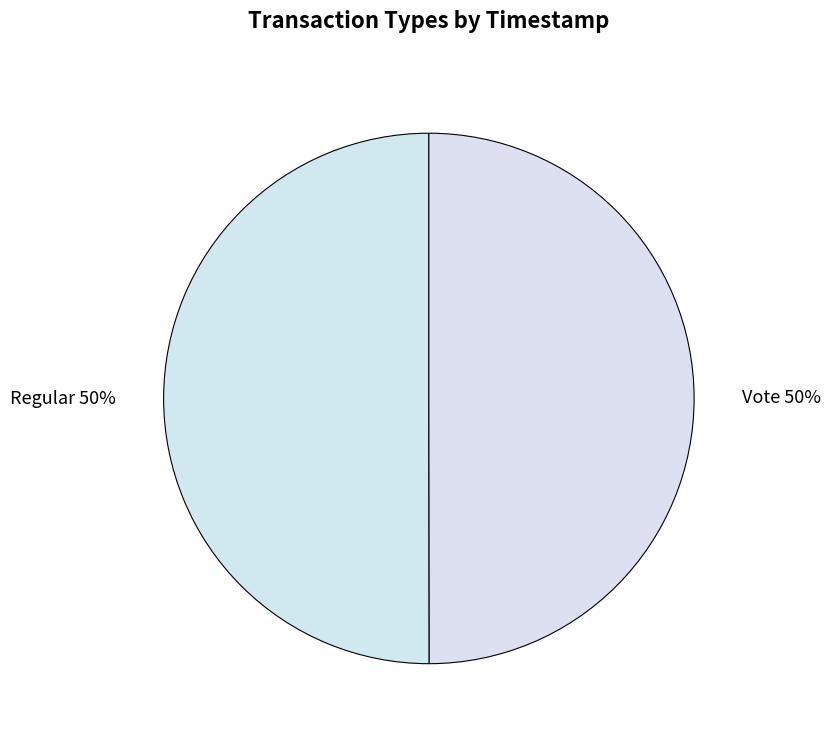

What is the ratio of the value at Vote 50% to the value at Regular 50%?

1.0